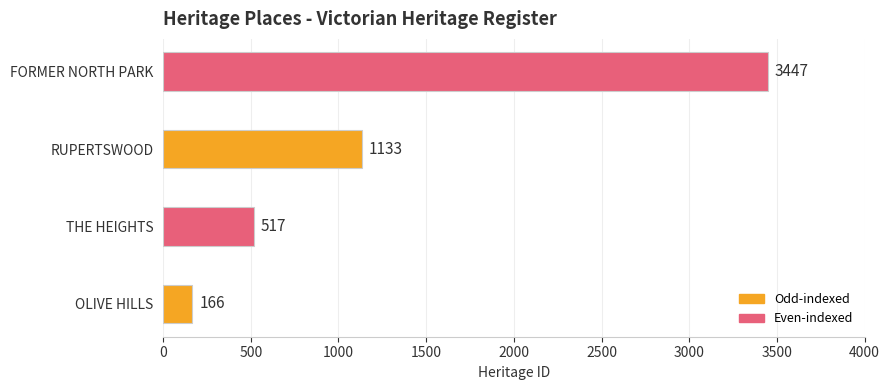

Count the values in the range 517 to 3447.

3